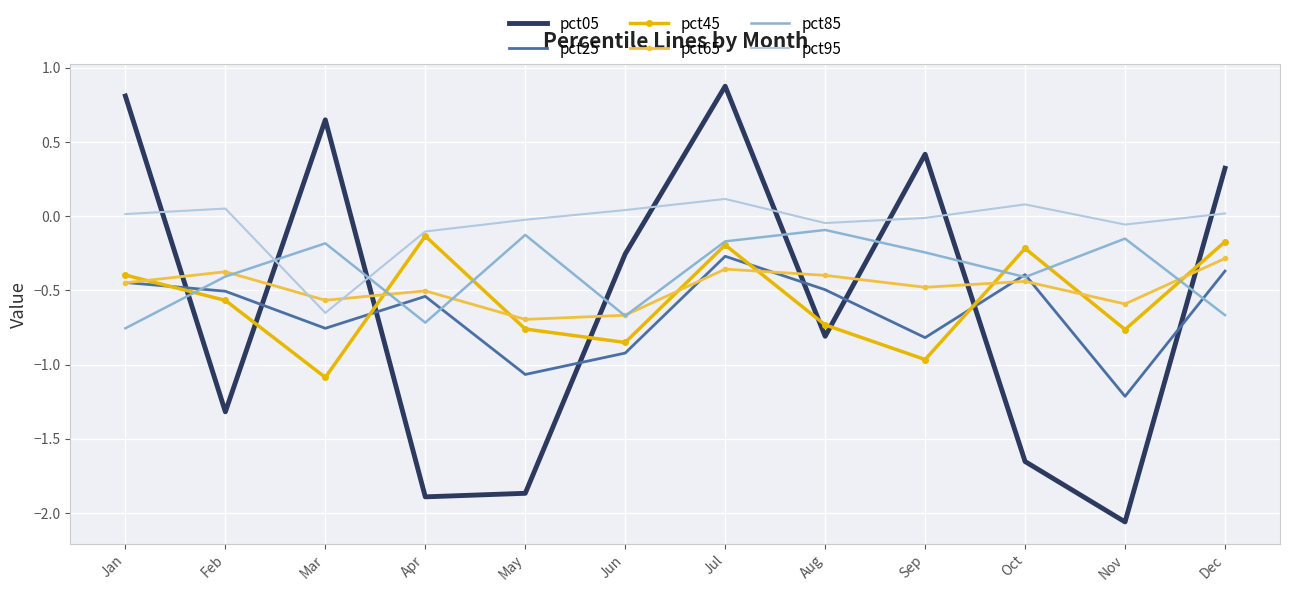

The pct25 series shows -0.4 at Dec. True or false?

True